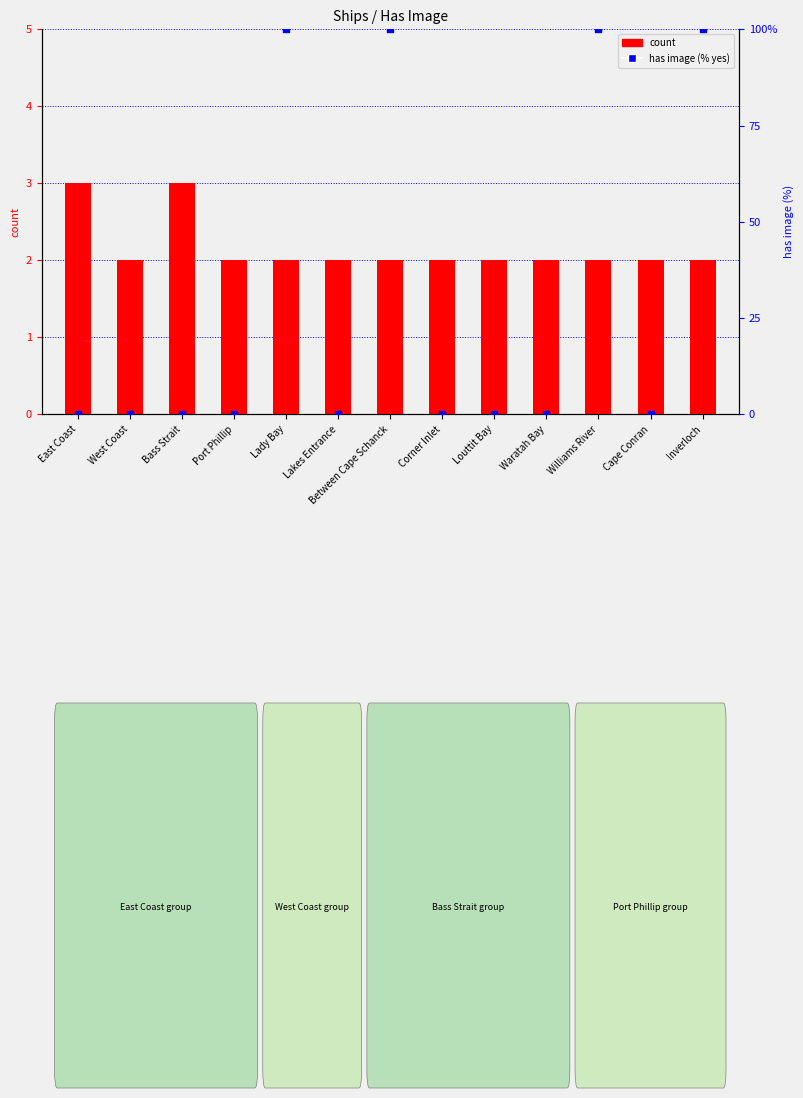

At which category is the sum across all series the highest?

Lady Bay